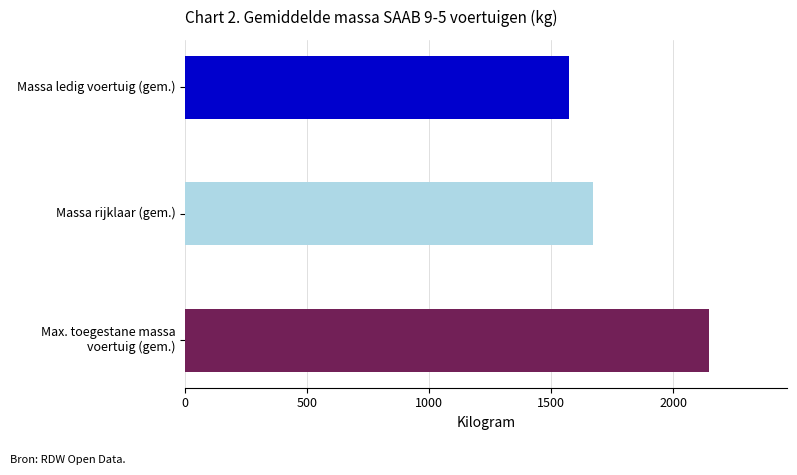

What is the approximate value at Massa ledig voertuig (gem.)?

1571.8